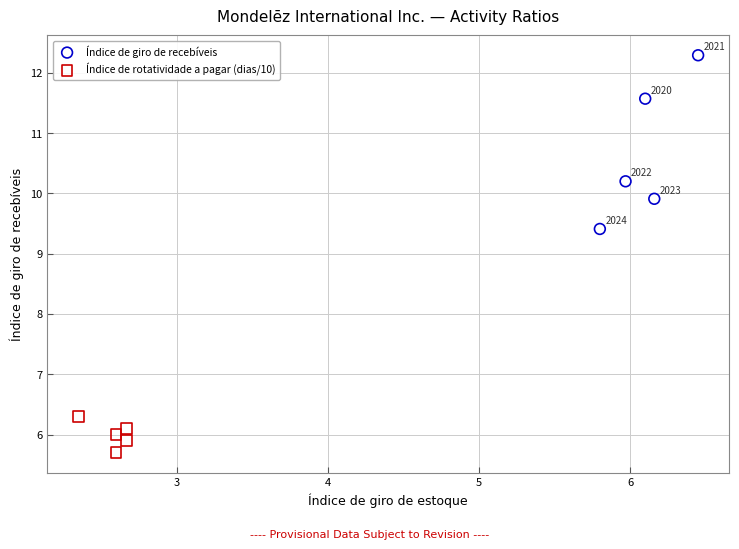

Which series reaches the maximum Y coordinate?

Índice de giro de recebíveis